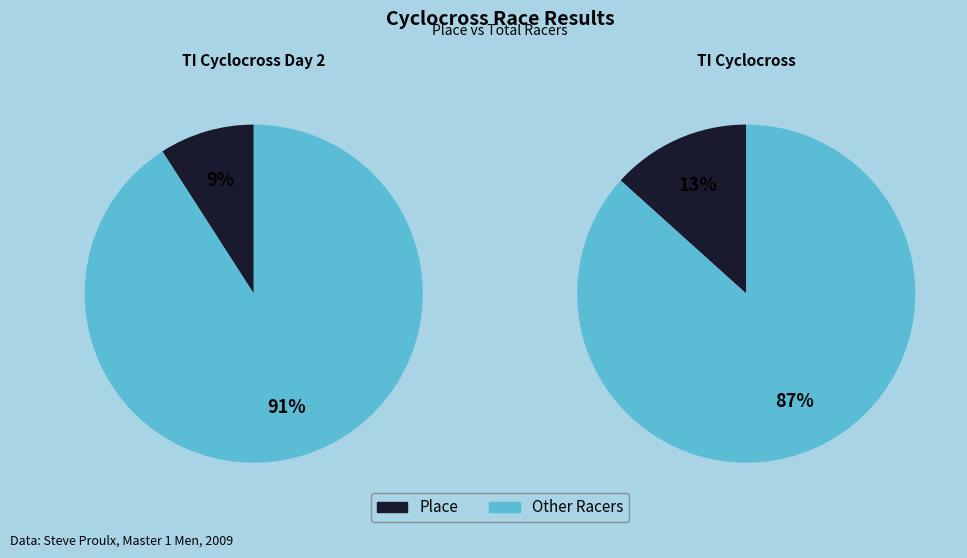

What percentage do Place and Total Racers together represent?

100.0%